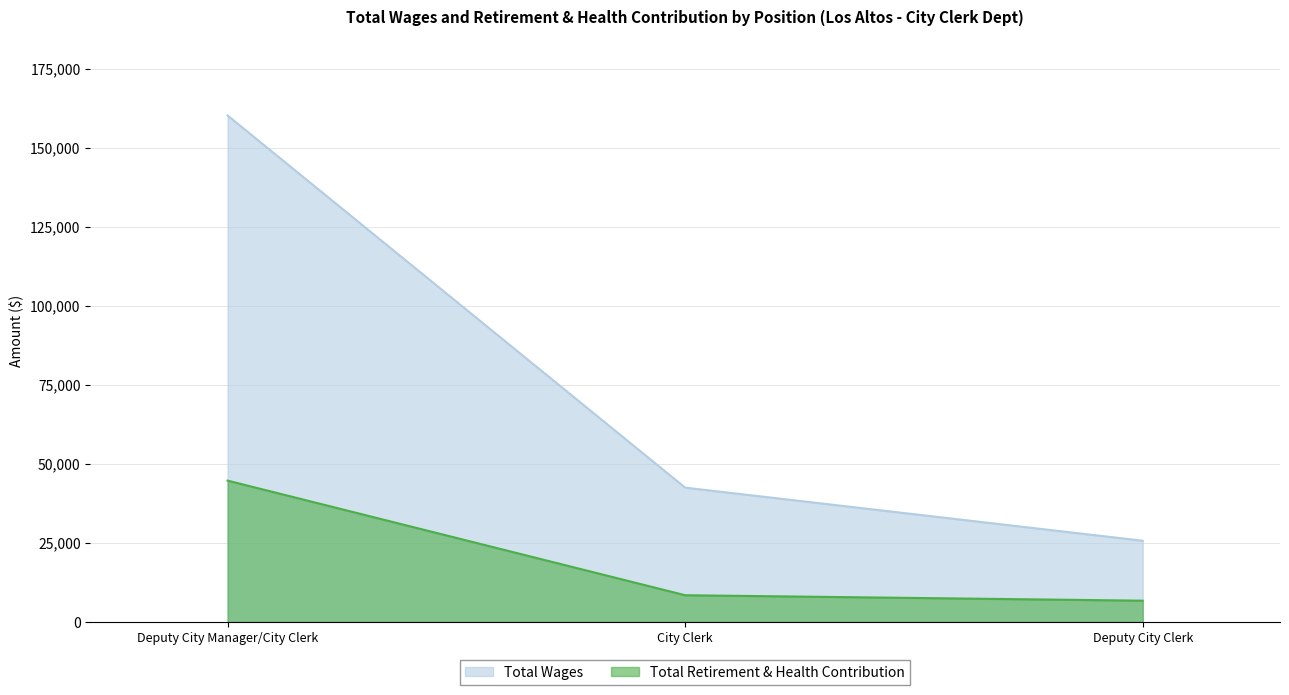

How many data points does each series have?

3